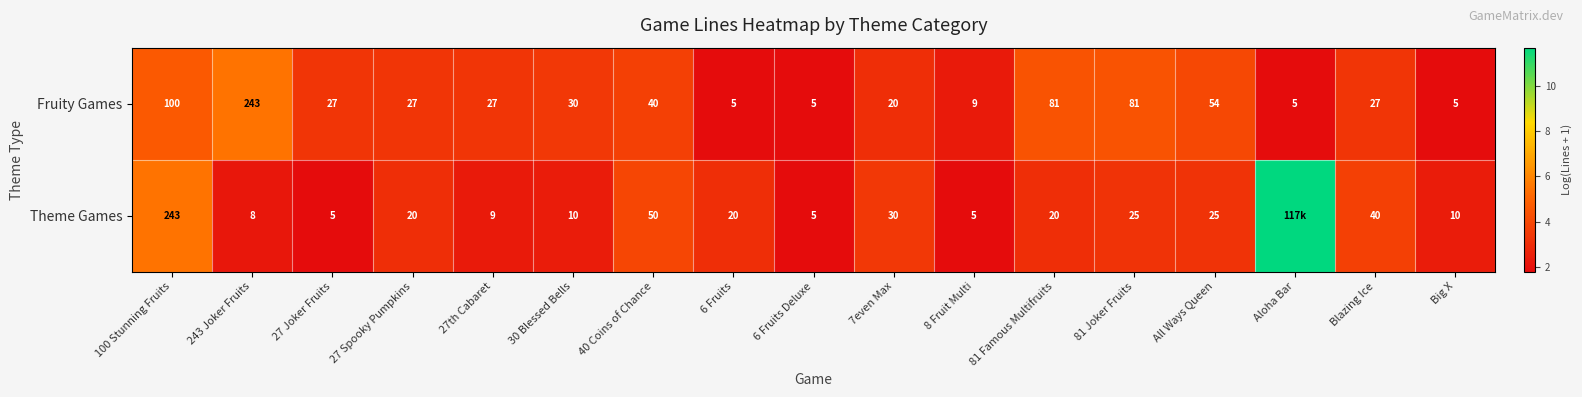

What is the minimum value shown in the chart?

1.8